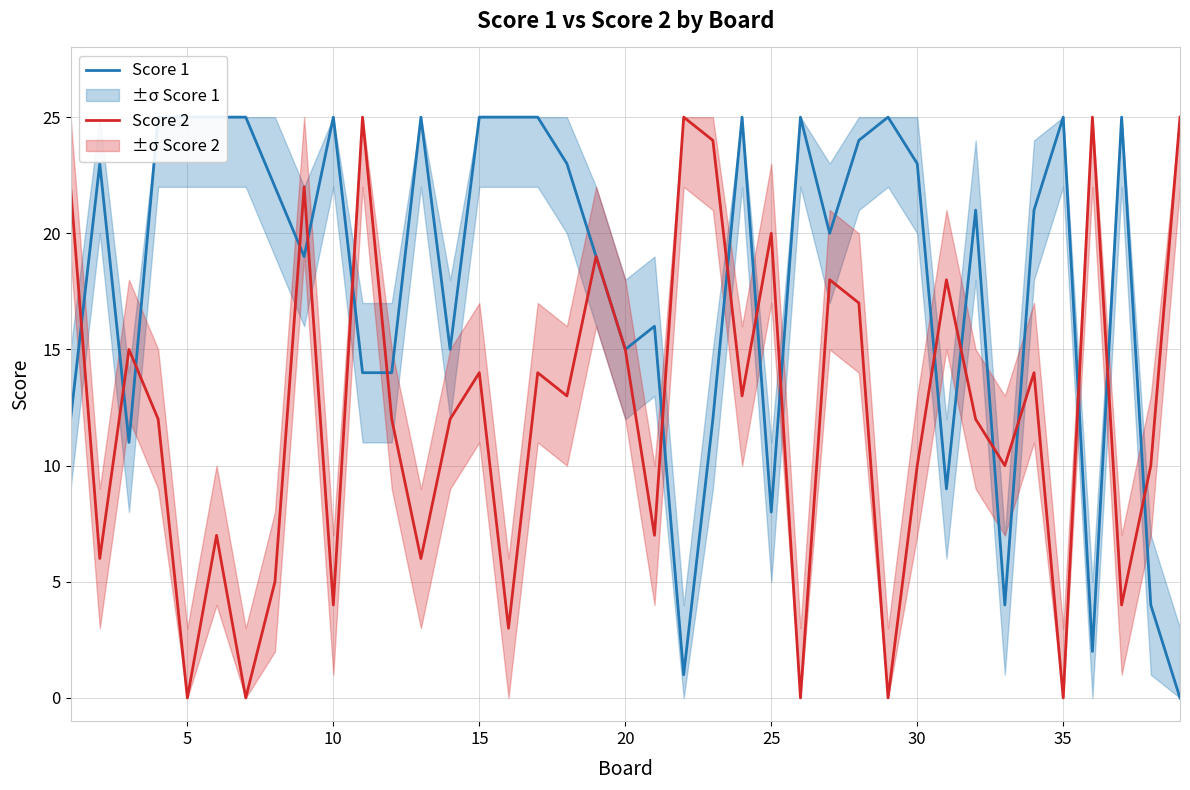

What is the highest value of the Score 2 series?

25